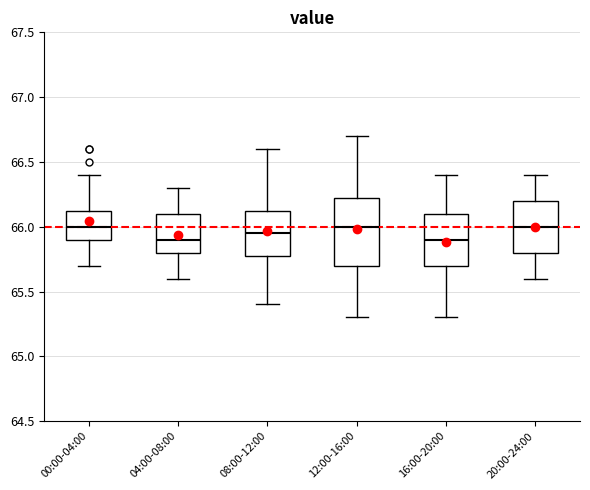

Reading left to right, read every box against the y-axis: the position of its median line, the range the box covers, and the ends of its whiskers. The values are not printed on the chart, so give them approximately, as read against the axis.

00:00-04:00: median 66.00, box 65.90 to 66.15, whiskers 65.70 to 66.40
04:00-08:00: median 65.90, box 65.80 to 66.10, whiskers 65.60 to 66.30
08:00-12:00: median 65.95, box 65.80 to 66.15, whiskers 65.40 to 66.60
12:00-16:00: median 66.00, box 65.70 to 66.25, whiskers 65.30 to 66.70
16:00-20:00: median 65.90, box 65.70 to 66.10, whiskers 65.30 to 66.40
20:00-24:00: median 66.00, box 65.80 to 66.20, whiskers 65.60 to 66.40